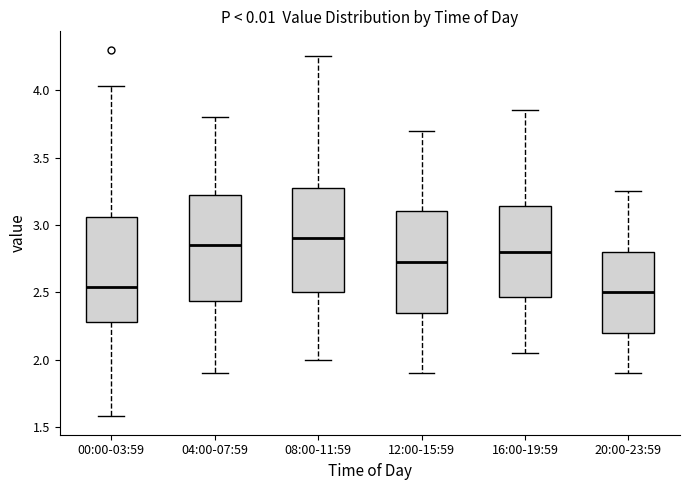

Reading left to right, read every box against the y-axis: the position of its median line, the range the box covers, and the ends of its whiskers. The values are not printed on the chart, so give them approximately, as read against the axis.

00:00-03:59: median 2.55, box 2.30 to 3.05, whiskers 1.60 to 4.05
04:00-07:59: median 2.85, box 2.45 to 3.25, whiskers 1.90 to 3.80
08:00-11:59: median 2.90, box 2.50 to 3.30, whiskers 2.00 to 4.25
12:00-15:59: median 2.75, box 2.35 to 3.10, whiskers 1.90 to 3.70
16:00-19:59: median 2.80, box 2.45 to 3.15, whiskers 2.05 to 3.85
20:00-23:59: median 2.50, box 2.20 to 2.80, whiskers 1.90 to 3.25